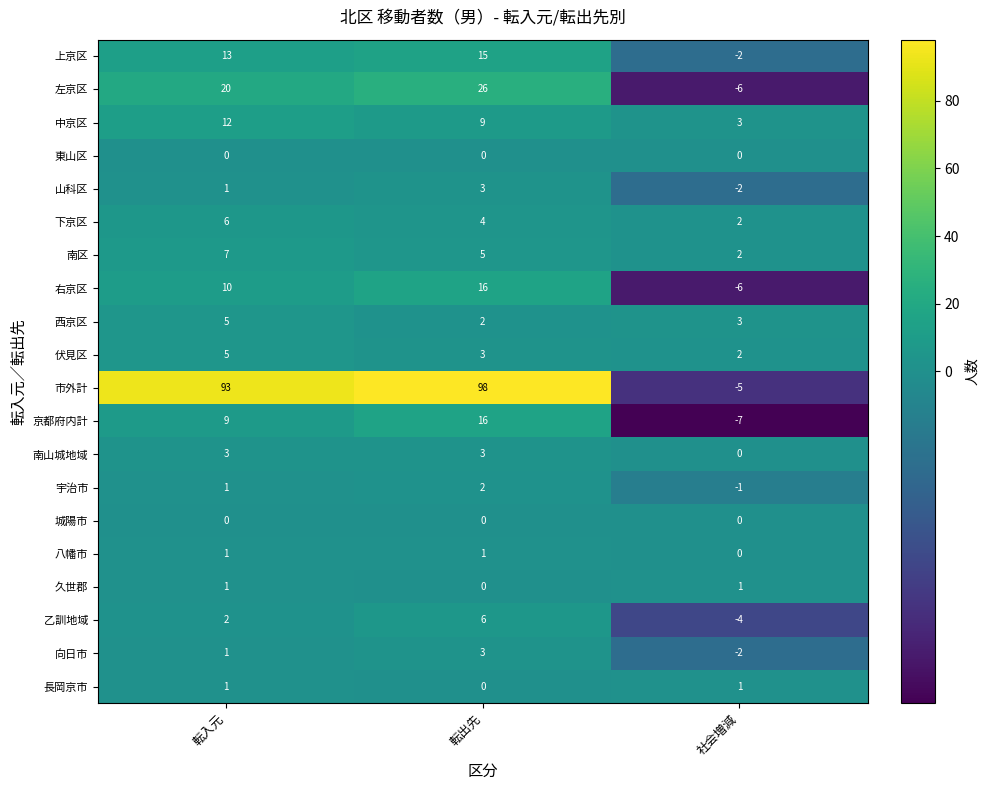

How many series are shown in this chart?

20